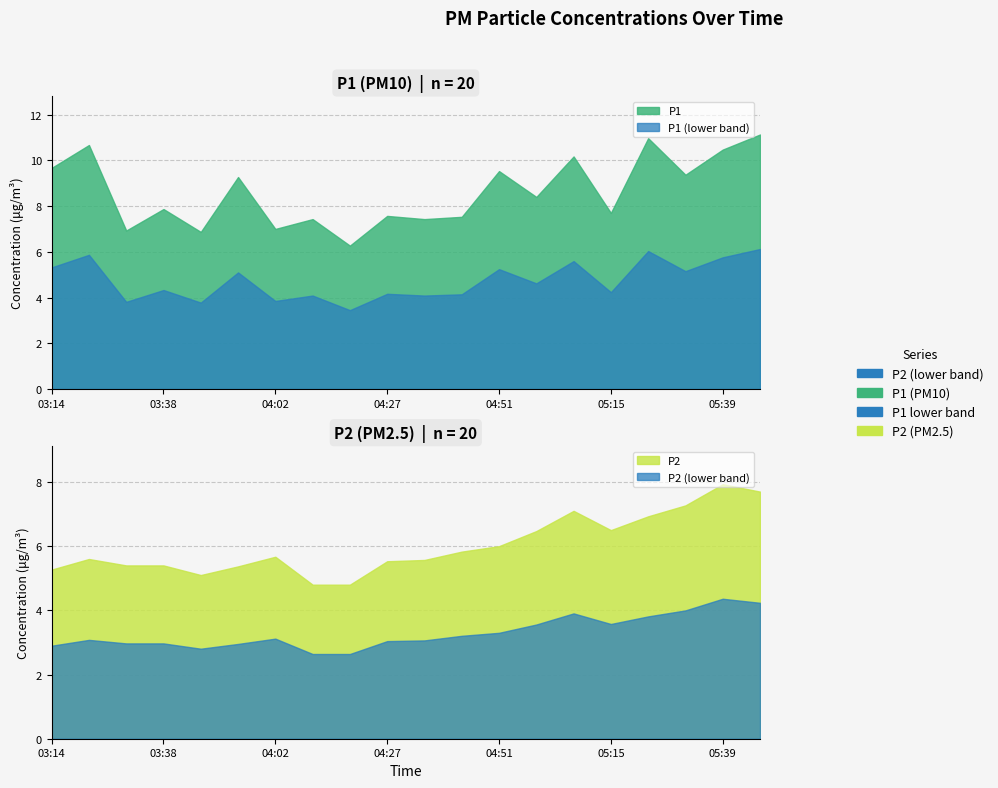

Is the value of P1 at 03:14 greater than the value of P2 at 05:07?

Yes